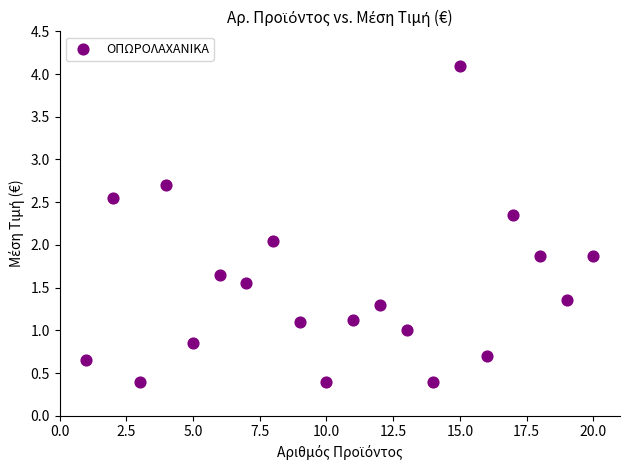

What is the range of X values (max minus min)?

19.0